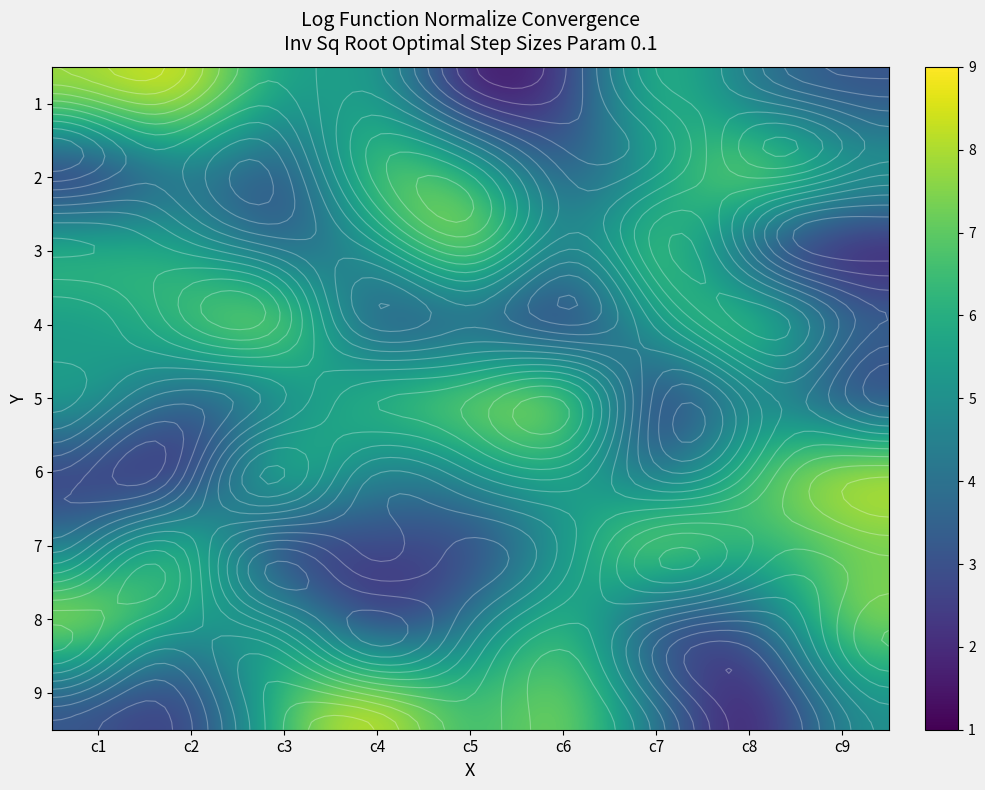

How many values in the 2 series are below 5?

4